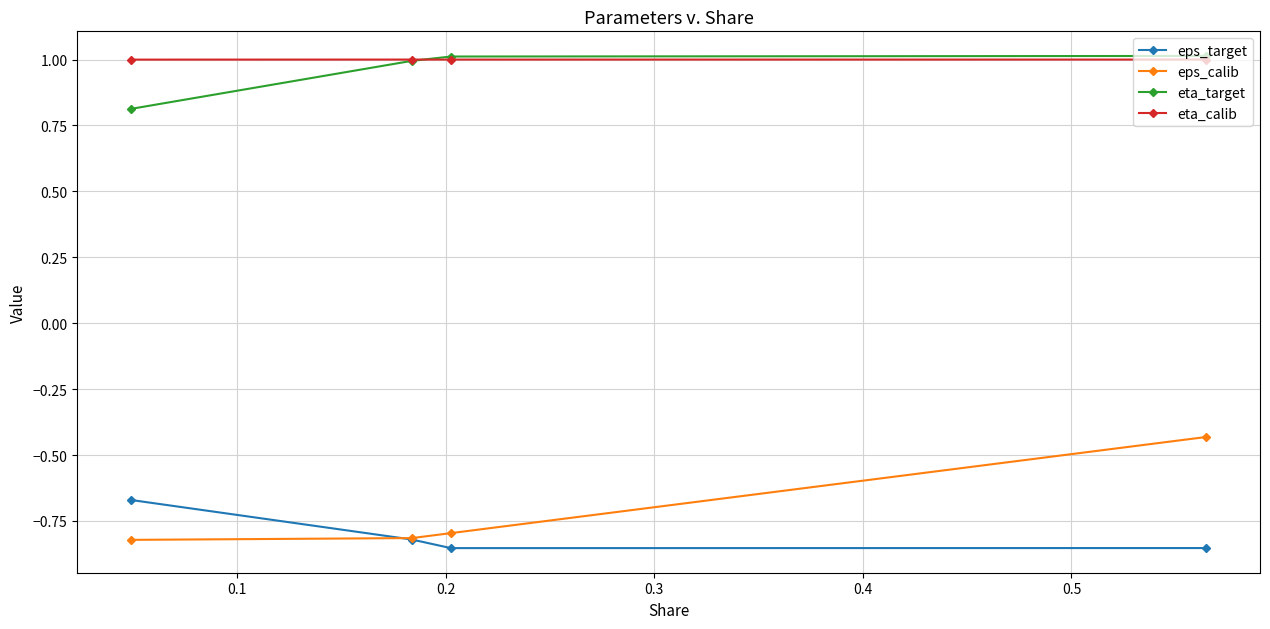

What is the maximum value shown in the chart?

1.0